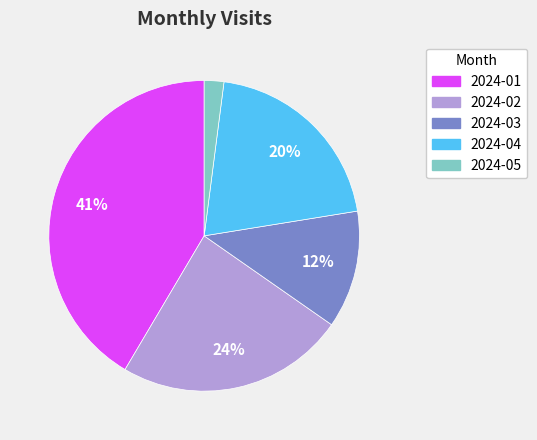

To the nearest percent, what is the difference between the 2024-04 and 2024-05 slice percentages?

18%